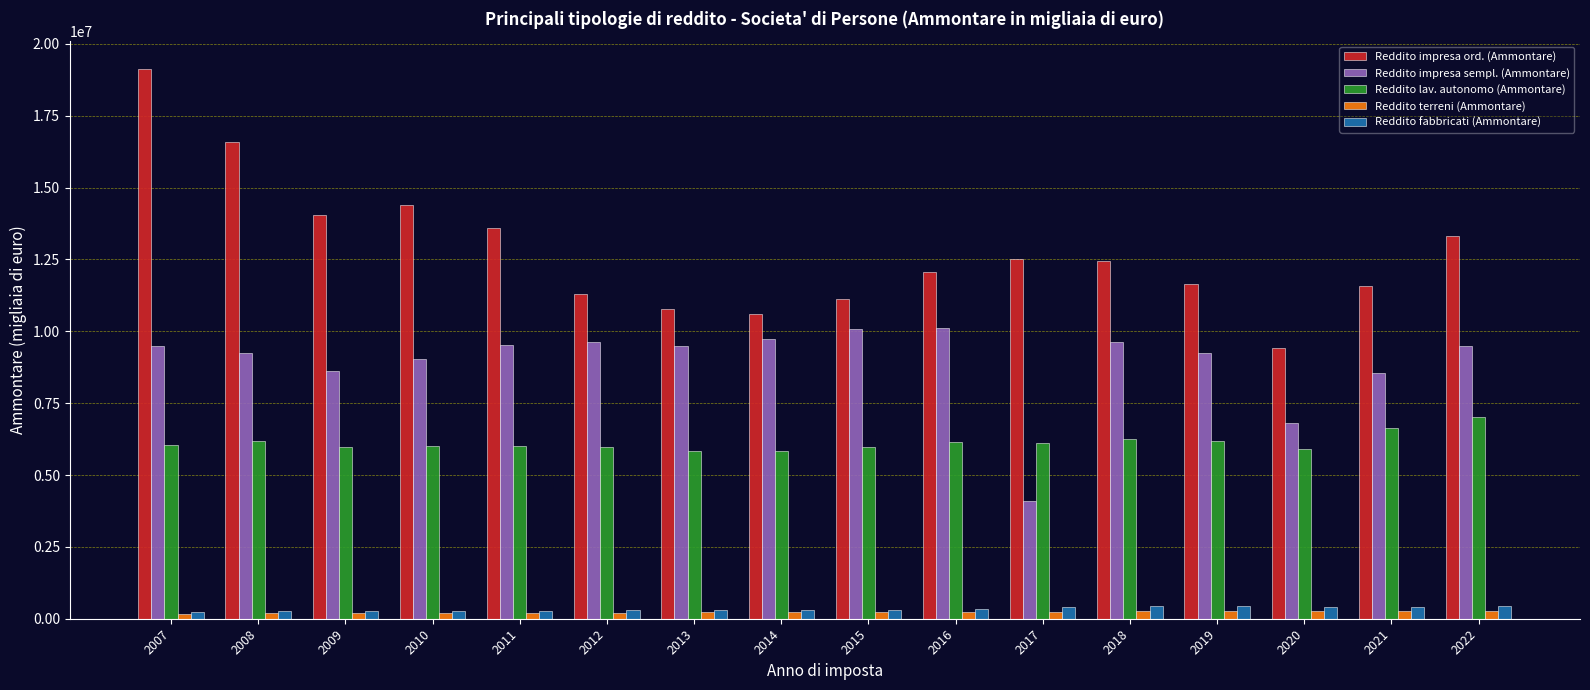

What is the spread (max minus min) of values at 2009?

13875719